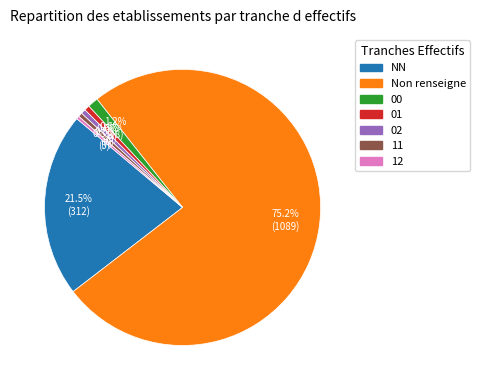

How many segments does this pie chart have?

7